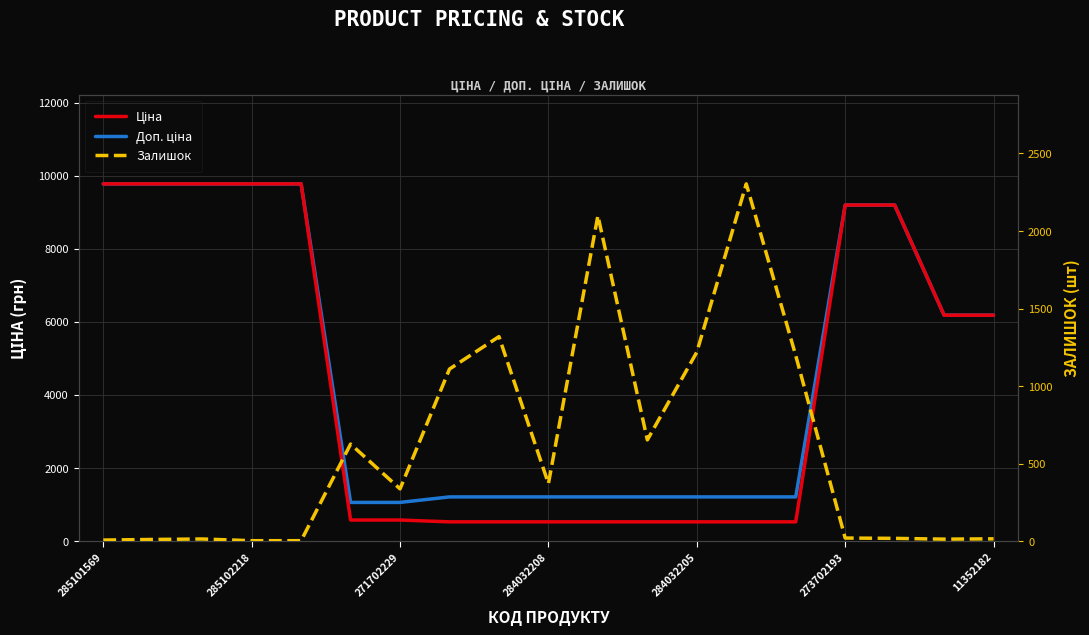

The value of Ціна at 7 is 296.6. True or false?

False